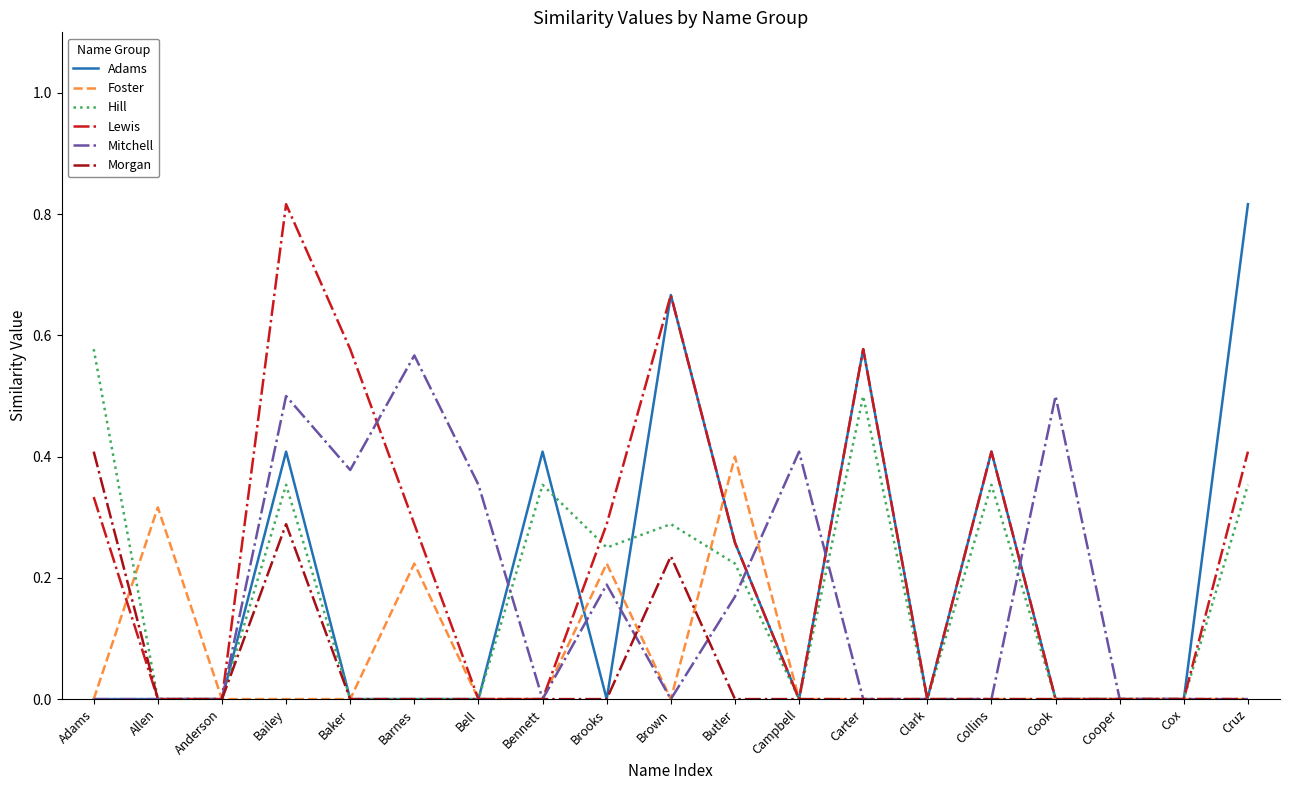

How many intersections are there between Hill and Foster?

2